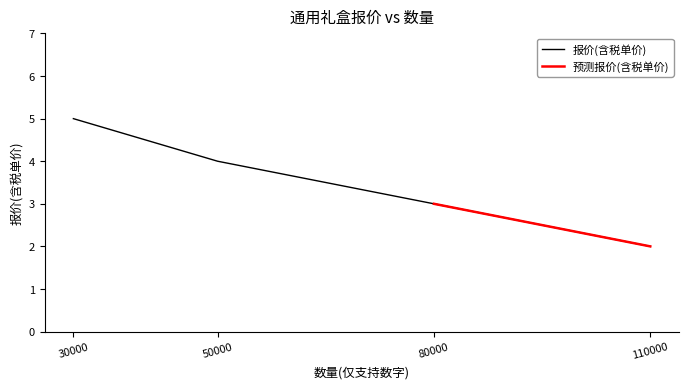

Approximately how many times larger is the value at 80000 compared to 50000?

0.8